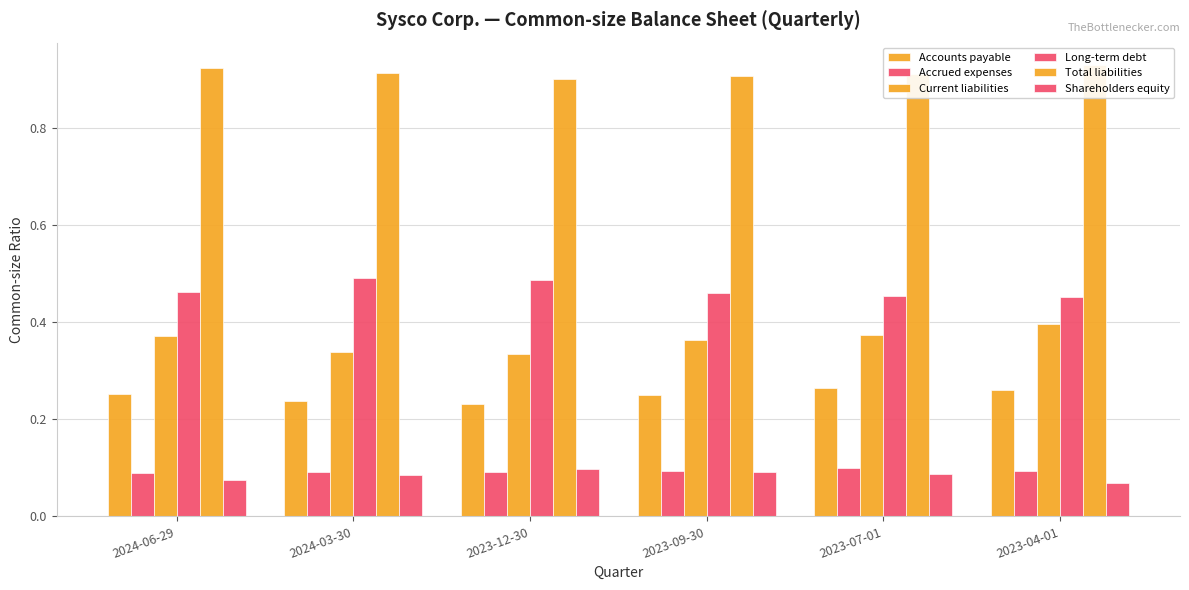

Is the value of Shareholders equity at 2023-12-30 greater than the value of Long-term debt at 2023-12-30?

No